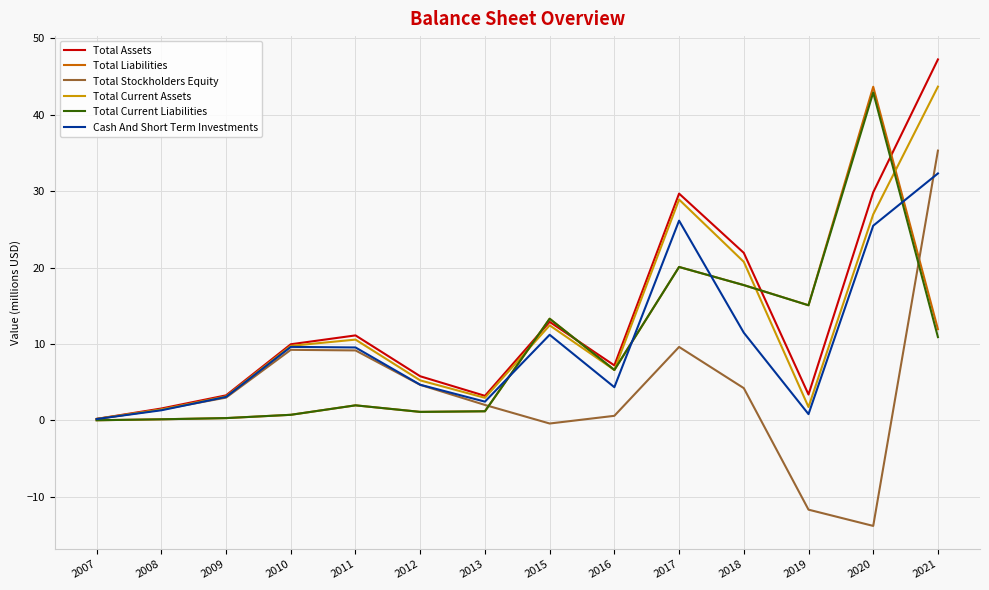

At which label is Total Assets closest to 23?

2018